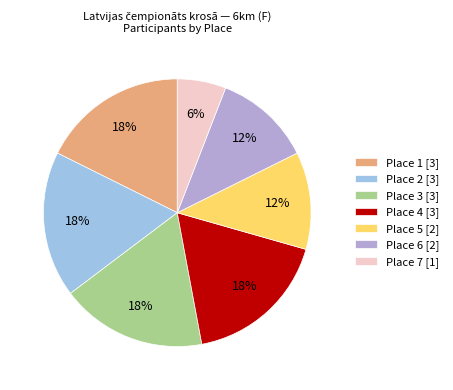

Is there a majority slice in this chart?

No